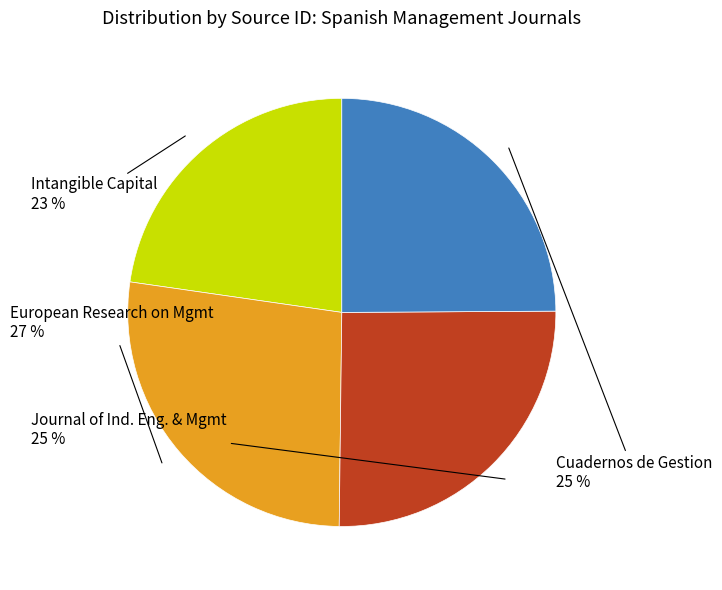

To the nearest percent, what is the average slice percentage?

25%